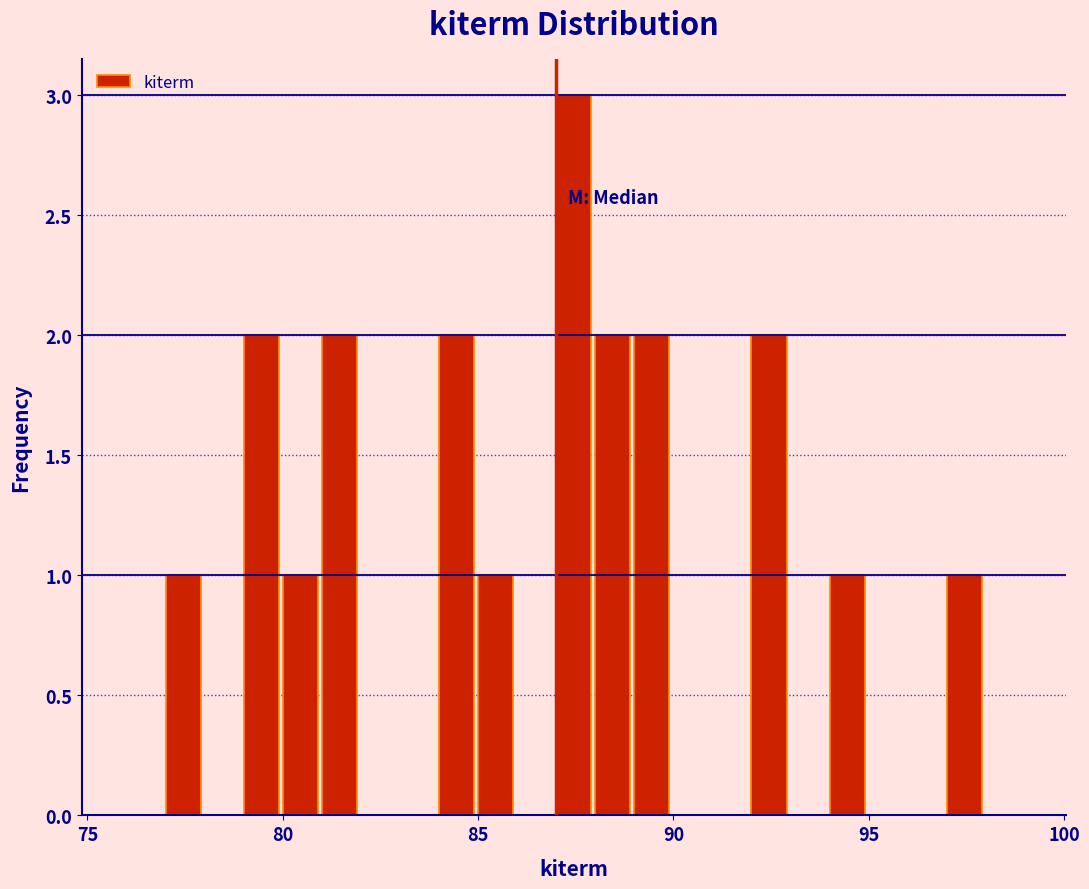

Read against the x-axis, roughly where is the centre of the tallest bar?

87.5